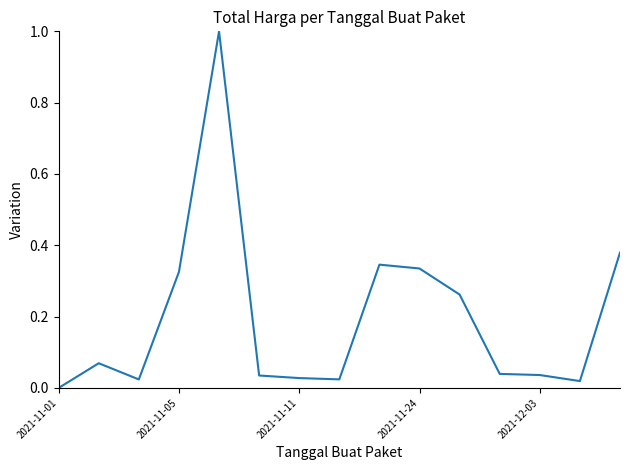

What is the difference between the maximum and minimum values?

1.0